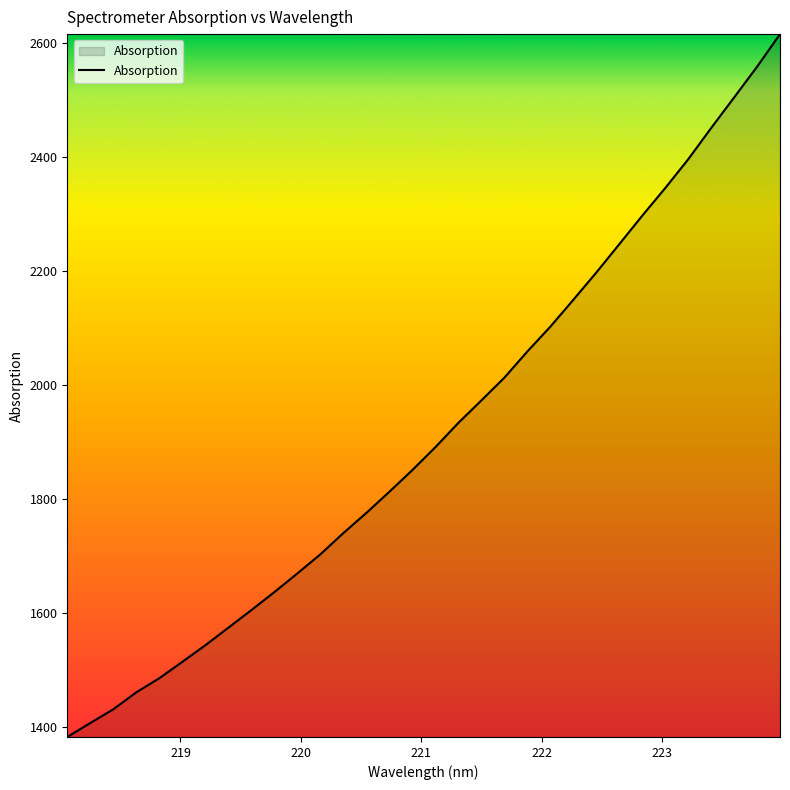

What is the difference between the maximum and minimum values?

1232.1